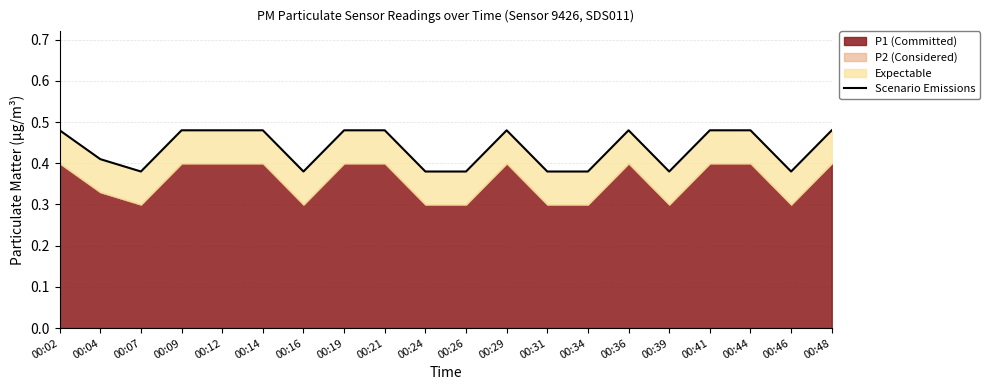

At which label is the value closest to 0?

00:07